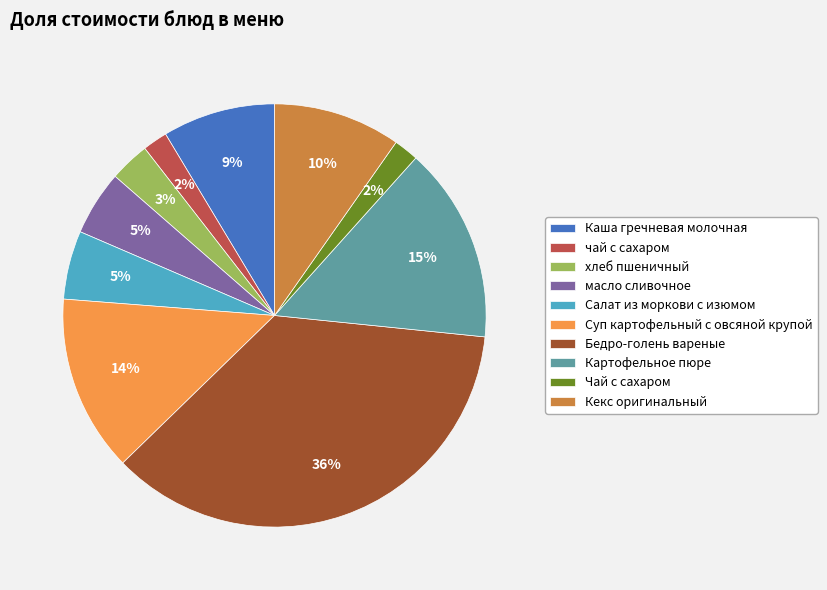

To the nearest percent, what percentage of the pie is Суп картофельный с овсяной крупой?

14%